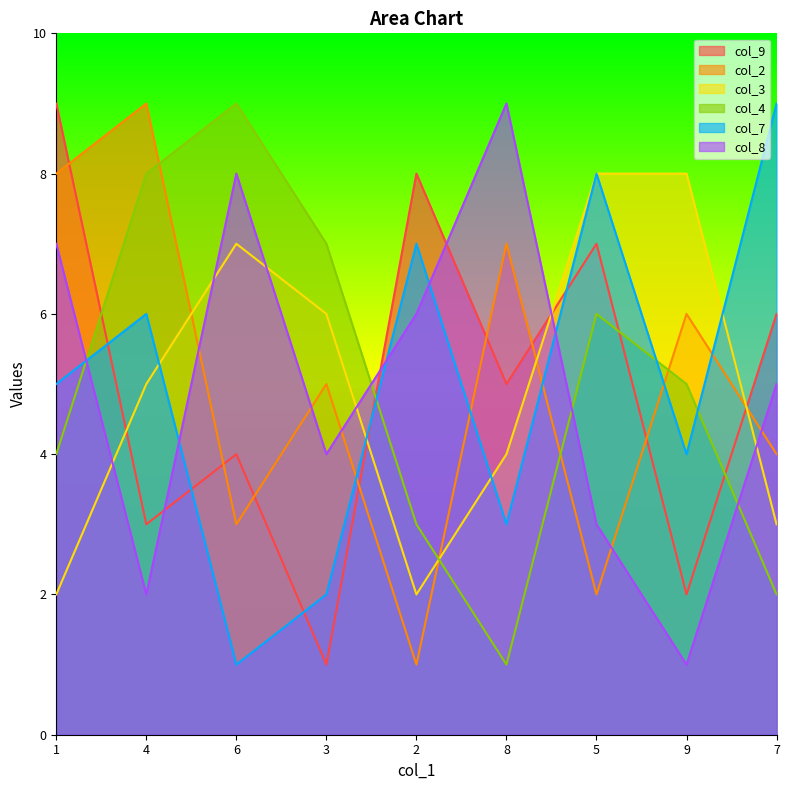

At which category is the sum across all series the highest?

1